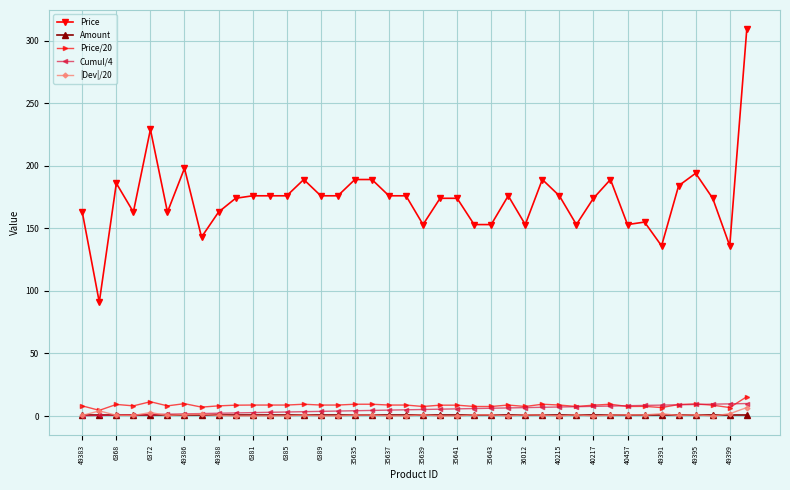

Which series has the widest spread of values?

Price